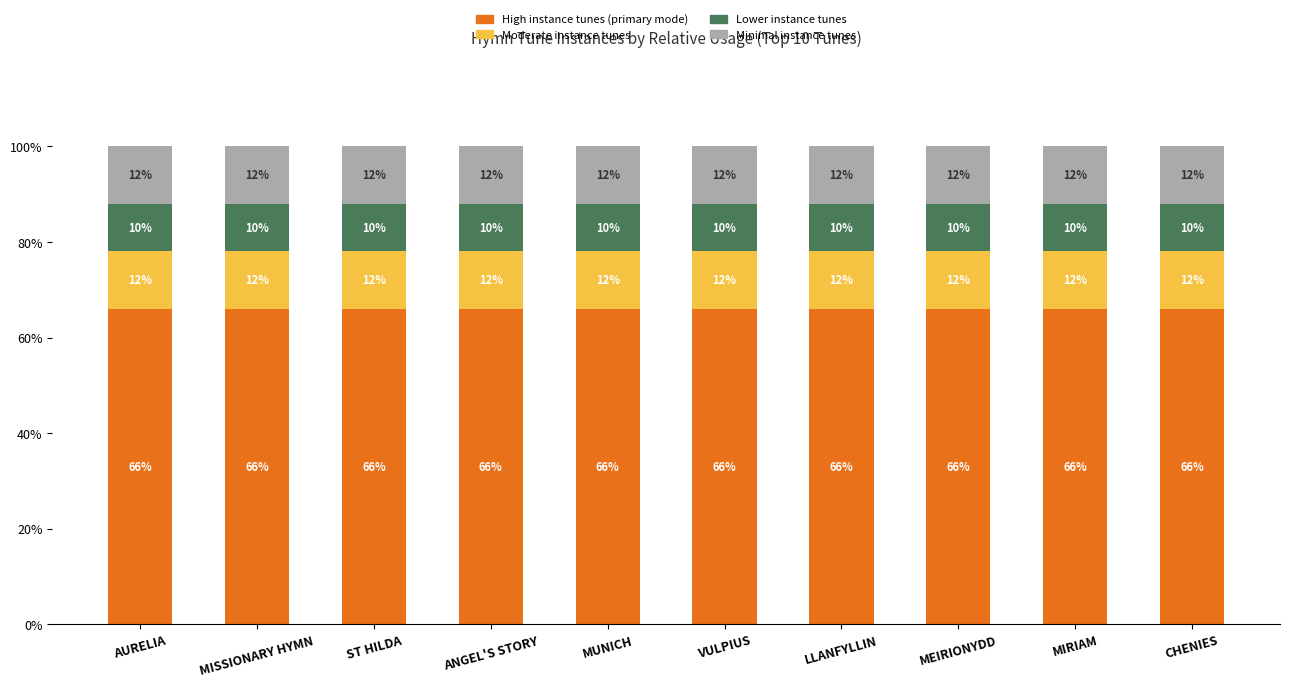

What is the total value across all series at ANGEL'S STORY?

100.0